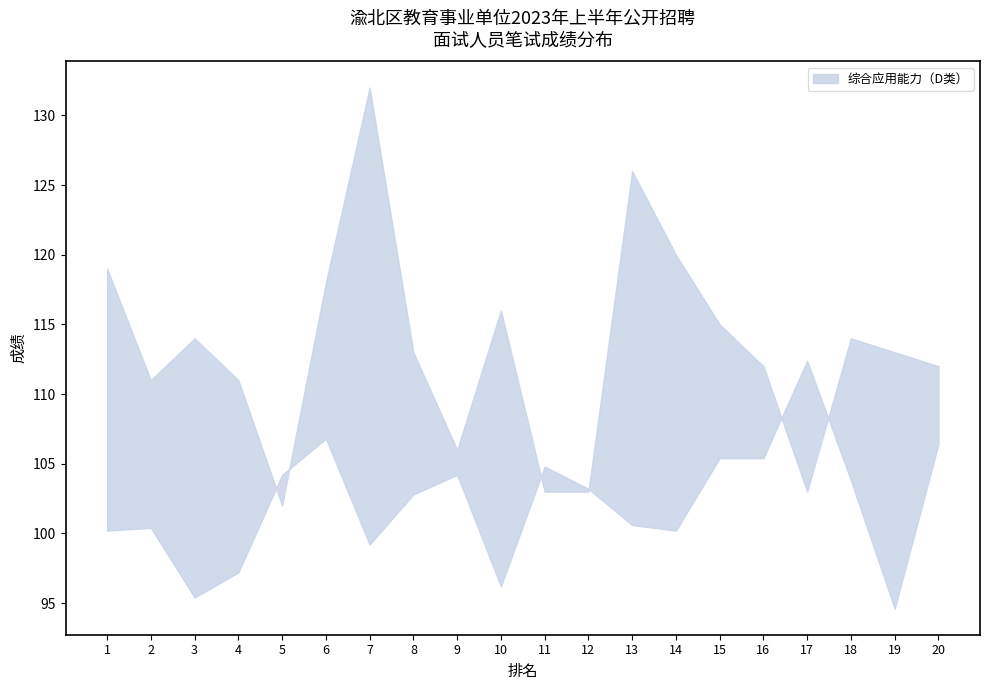

What is the value of the 综合应用能力（D类） point at the 12th from the left?

103.0